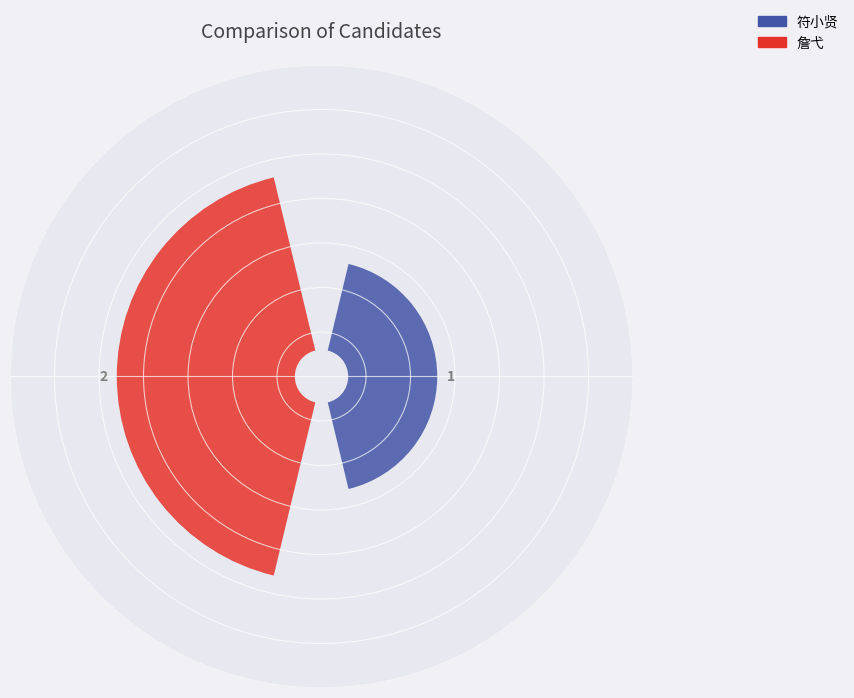

Which category has the biggest portion of the pie?

詹弋